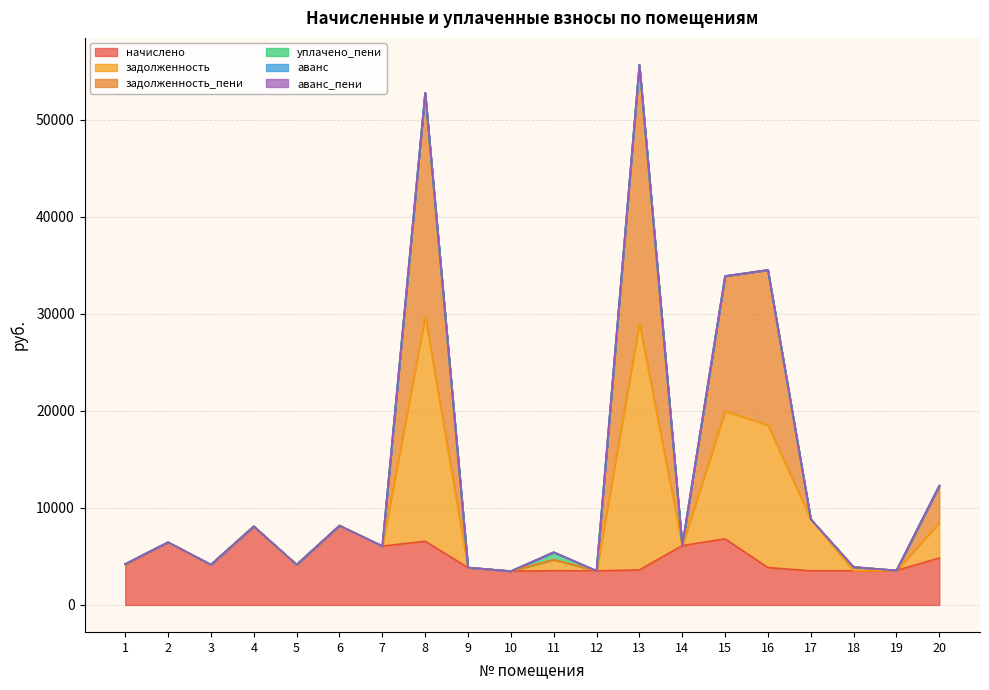

What is the total value across all series at 3?

4148.3